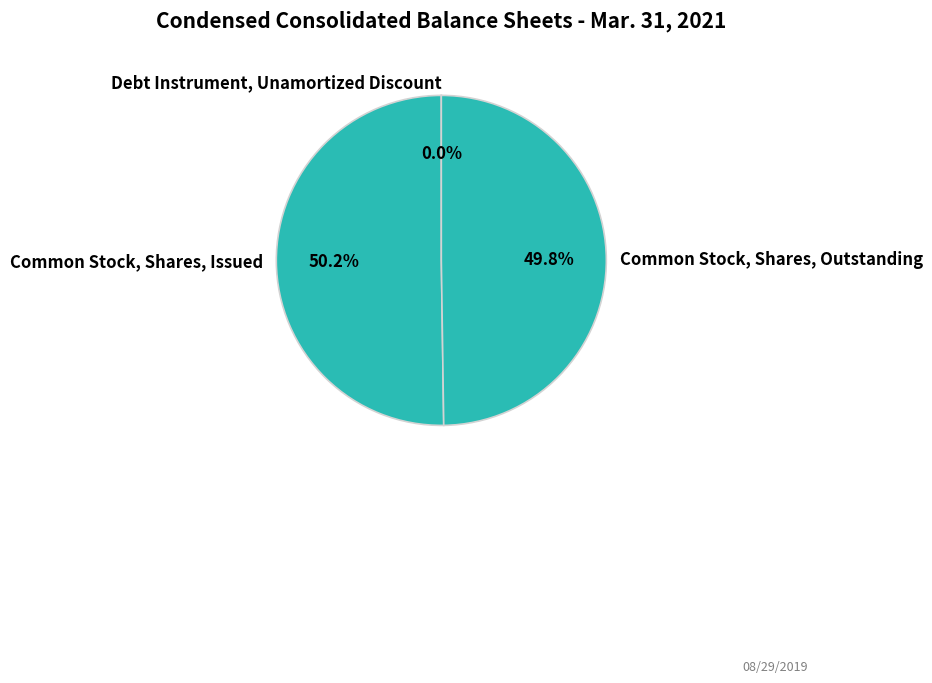

Which slice represents more than half of the pie?

Common Stock, Shares, Issued